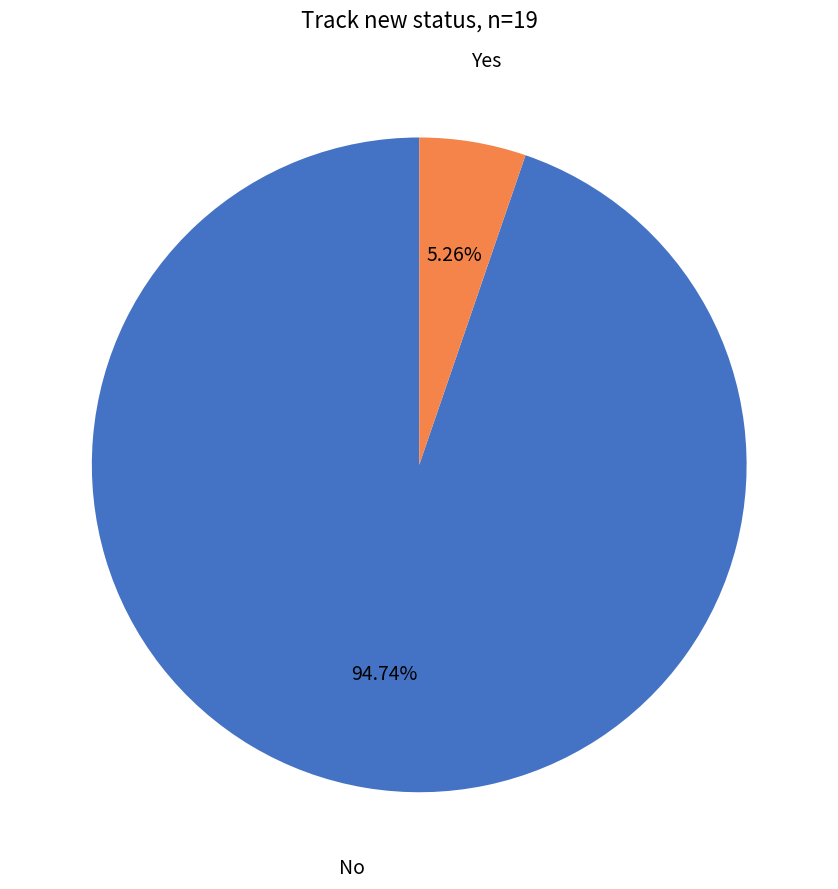

Is there a majority slice in this chart?

Yes